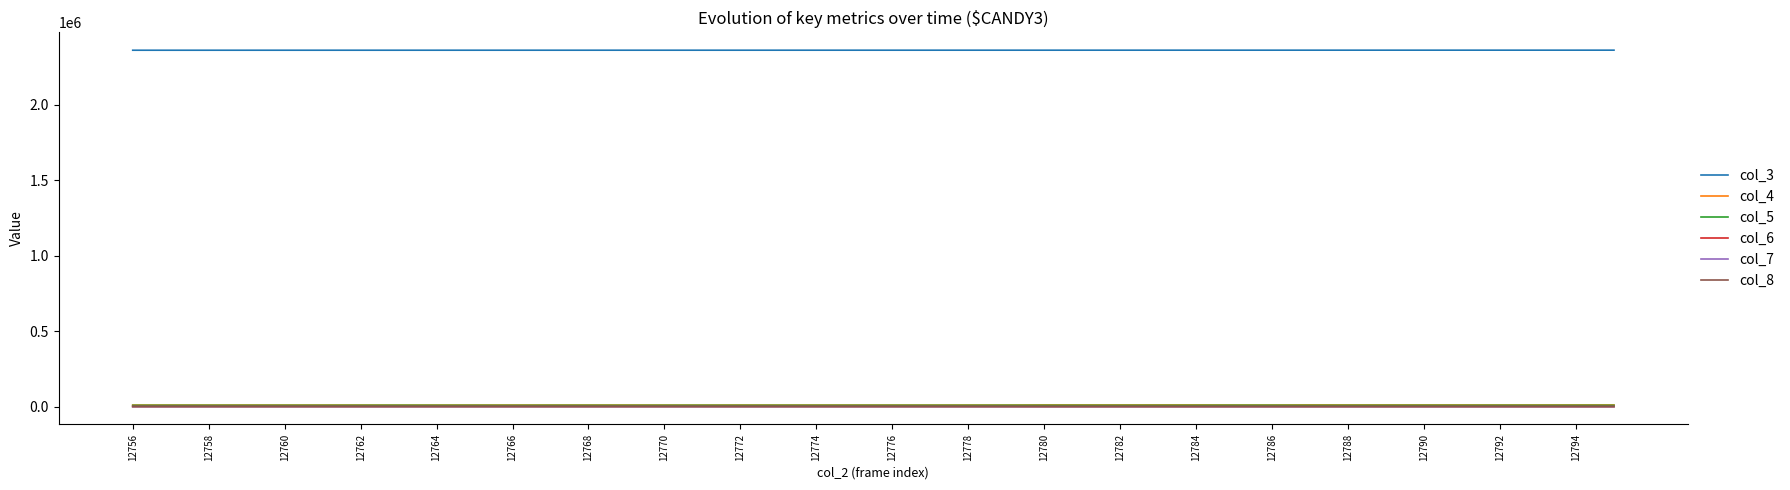

True or false: col_3 and col_8 cross at least once.

False